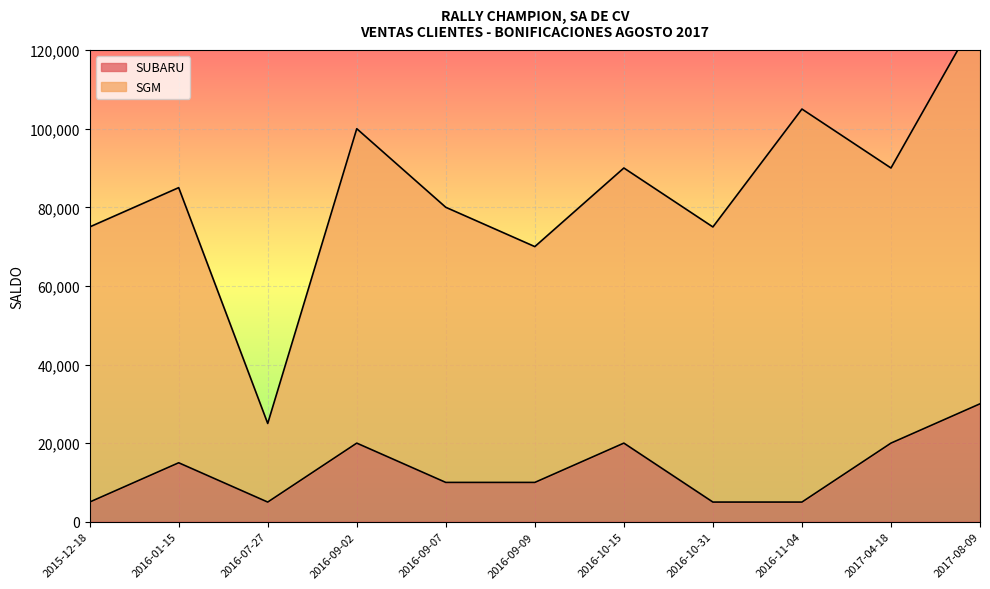

Where is the data nearest to the value 17500?

2016-01-15